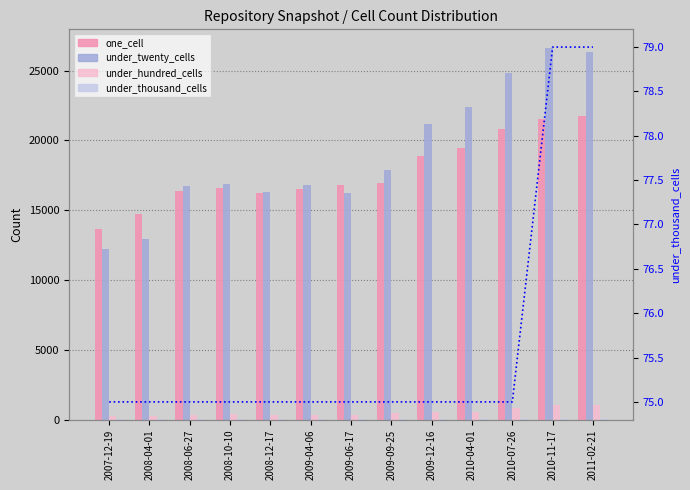

What is the label of the 6th bar from the left?

2009-04-06